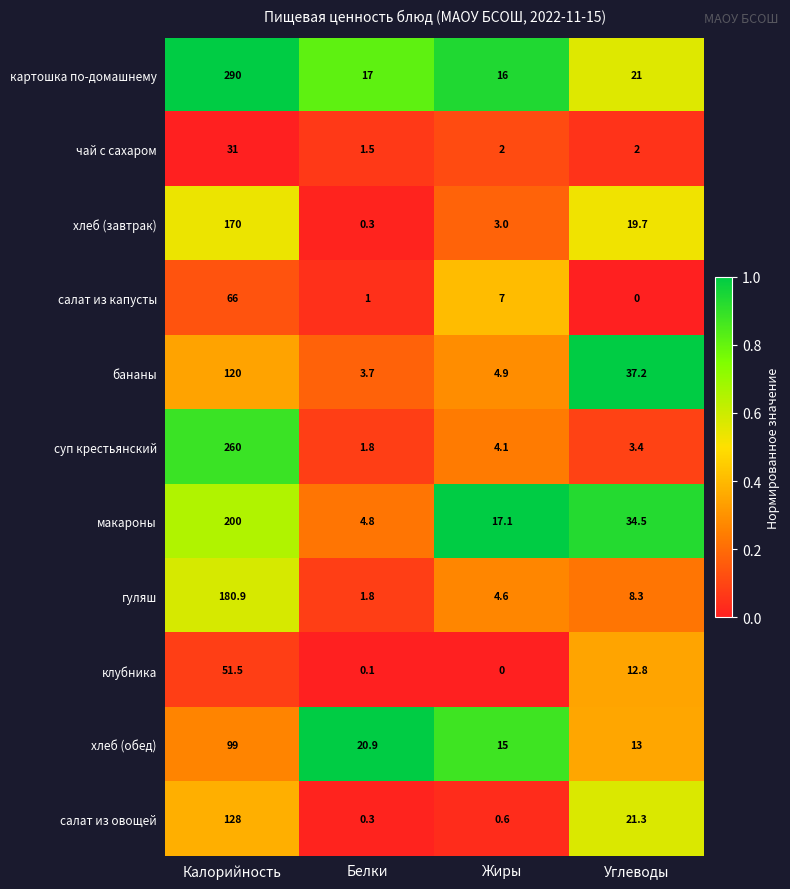

List the series in order of their peak value, lowest first.

чай с сахаром, клубника, салат из капусты, хлеб (обед), бананы, салат из овощей, хлеб (завтрак), гуляш, макароны, суп крестьянский, картошка по-домашнему